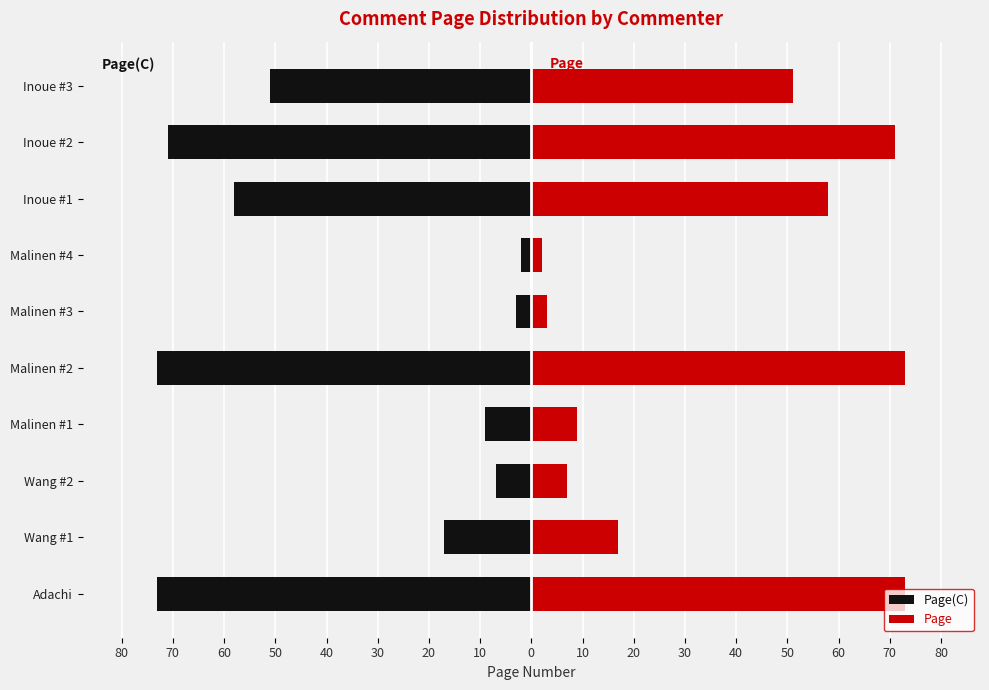

What is the value of the Page bar at the 8th from the left?

58